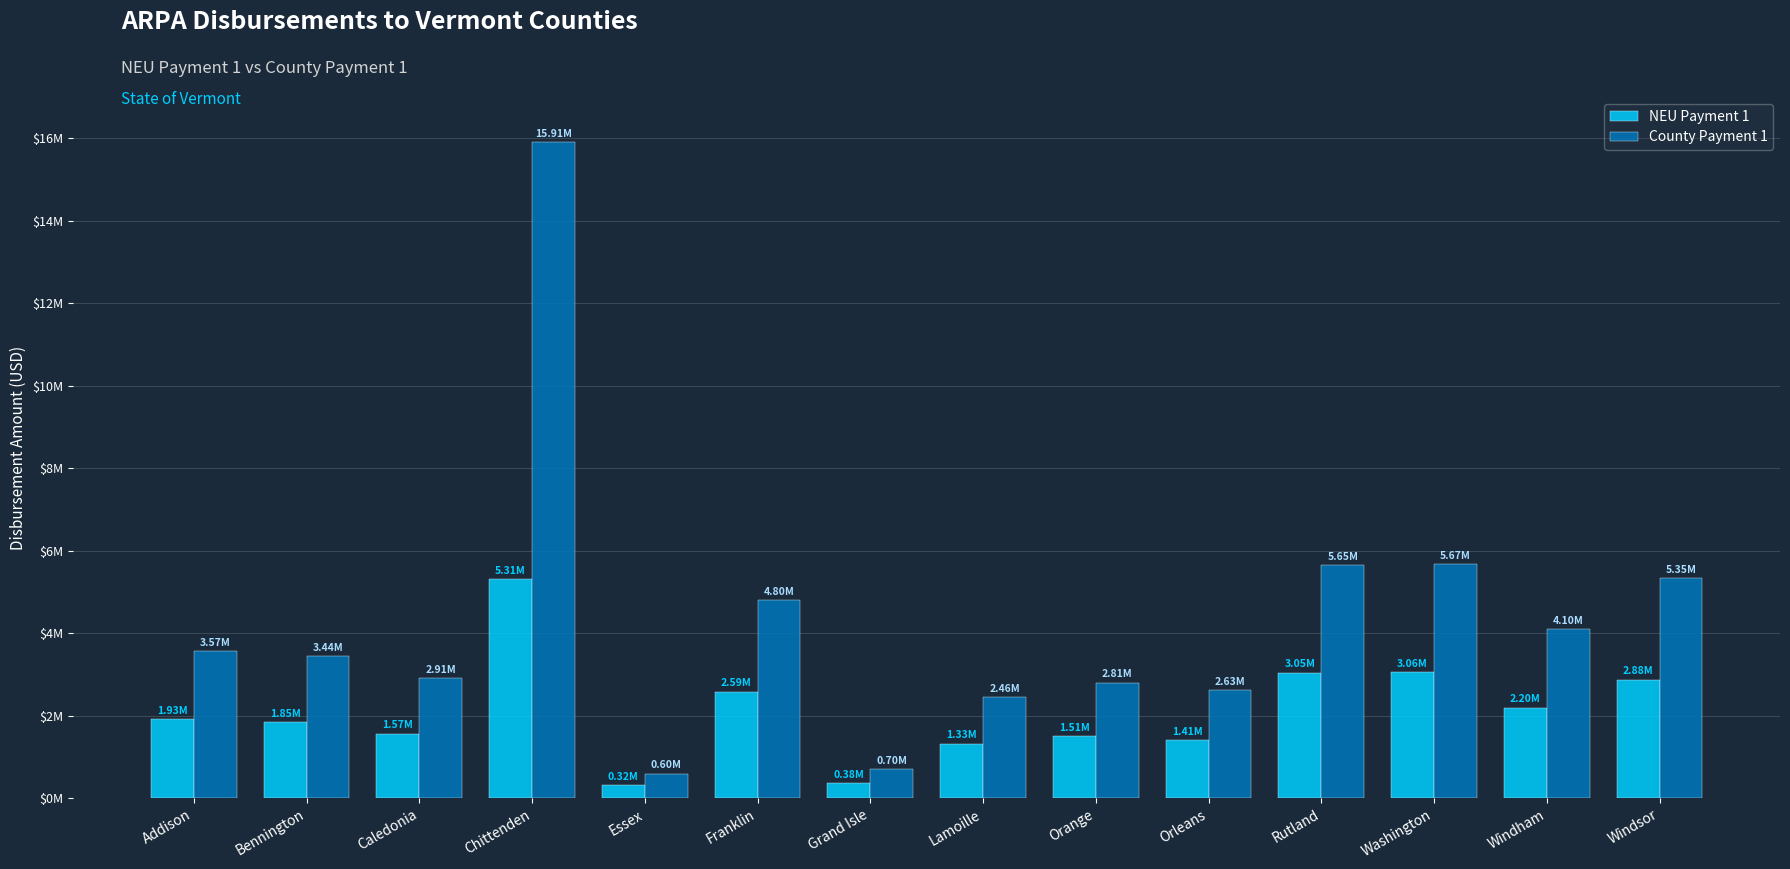

What is the label of the 8th bar from the left?

Lamoille